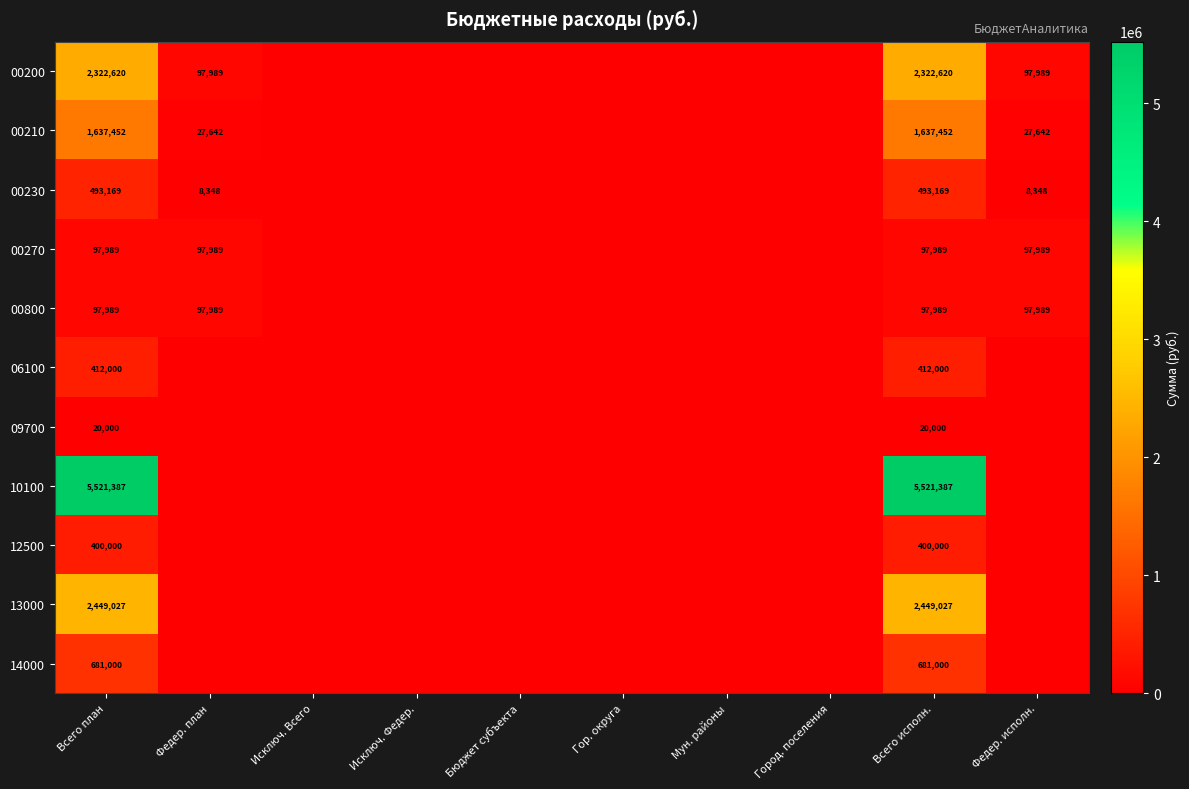

The 14000 series shows 681000 at Всего исполн.. True or false?

True